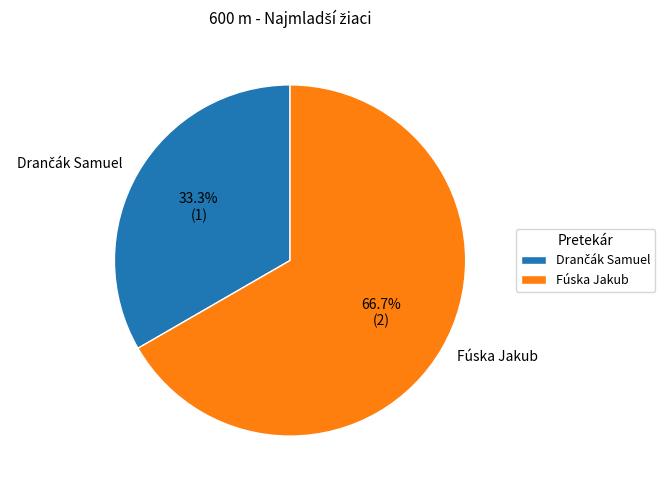

Count the number of slices in the pie.

2